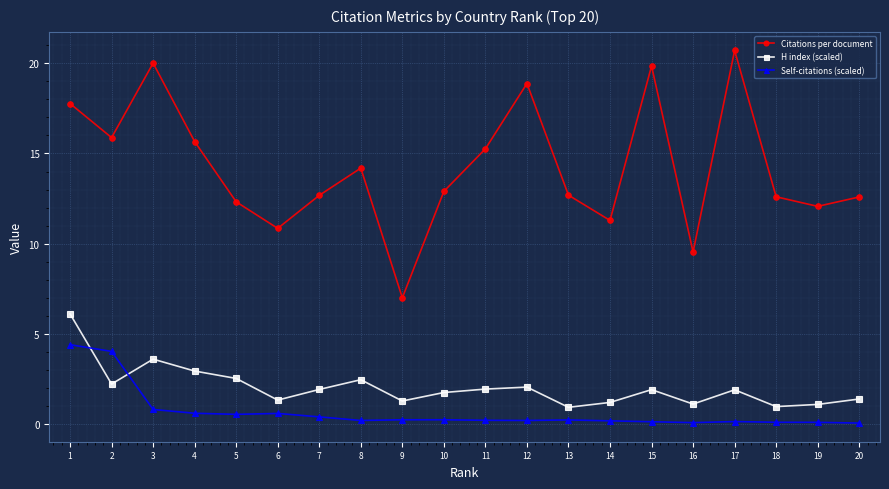

Count the number of data series in this chart.

3